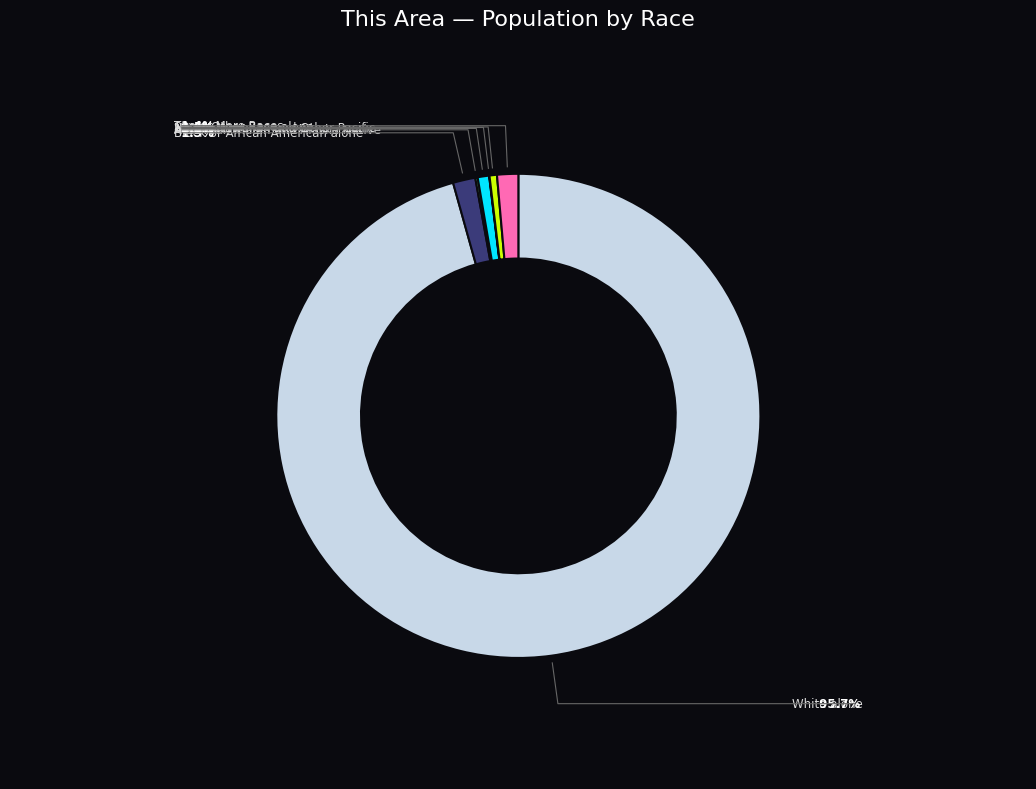

The White alone slice represents 99% of the pie. True or false?

False